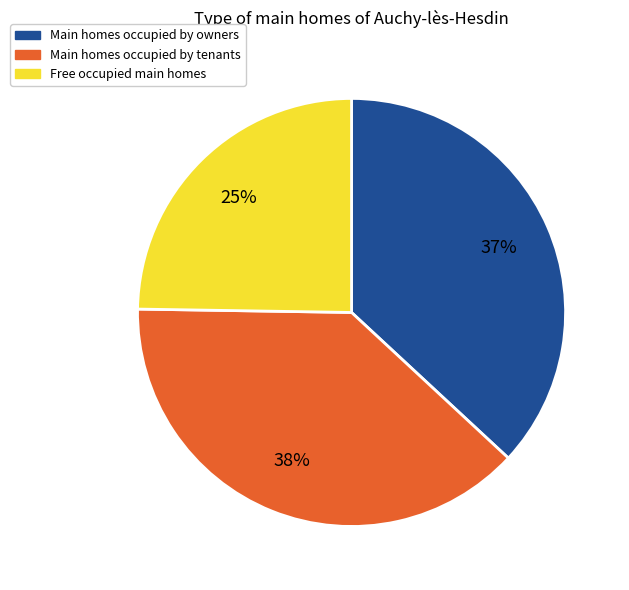

Does any single category account for the majority?

No